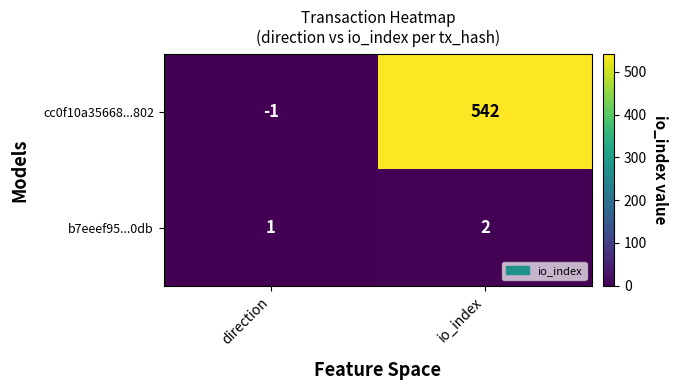

Which series has the largest range (max minus min)?

cc0f10a35668...802